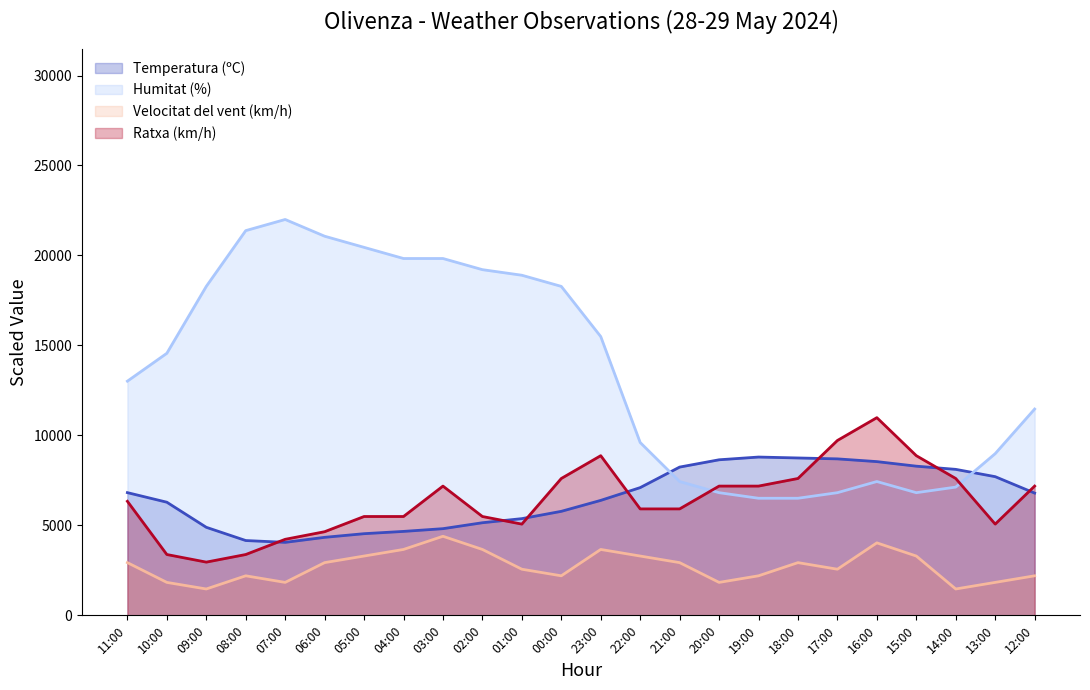

Rank the series at 05:00 from lowest to highest value.

Velocitat del vent (km/h), Temperatura (ºC), Ratxa (km/h), Humitat (%)